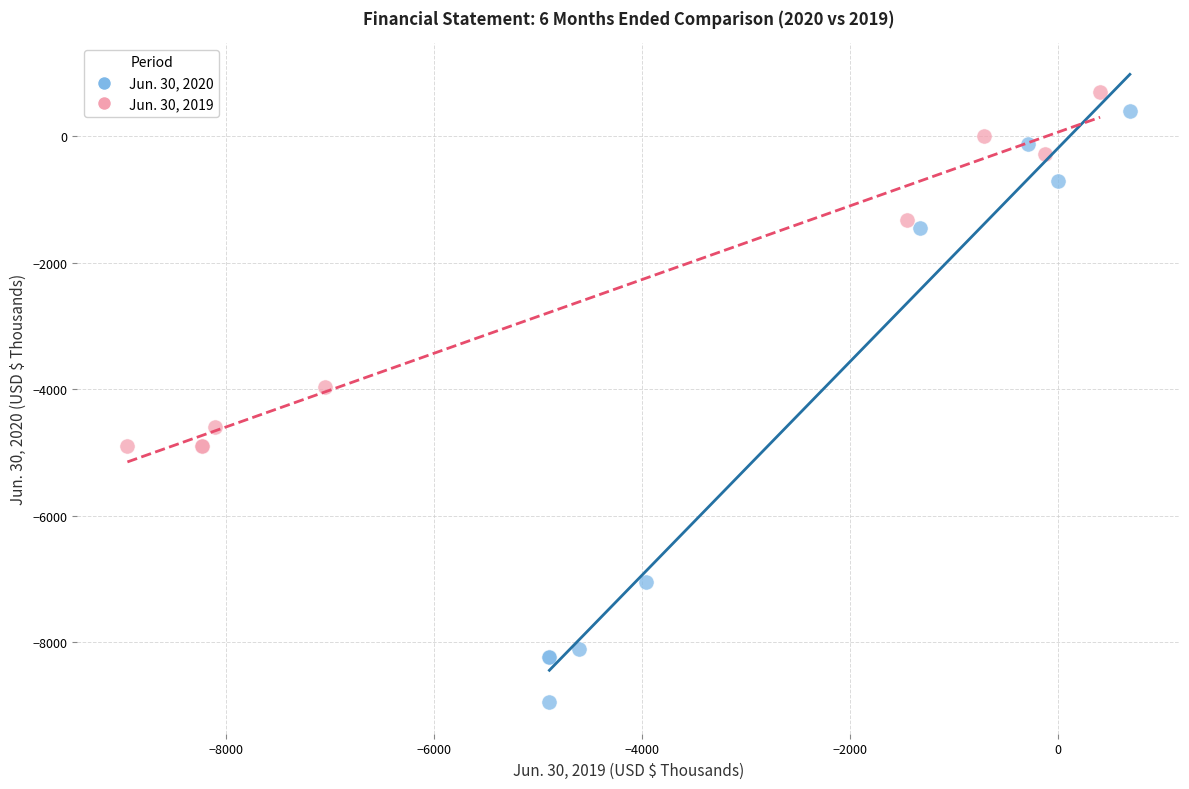

Which series contains the lowest Y value?

Jun. 30, 2020